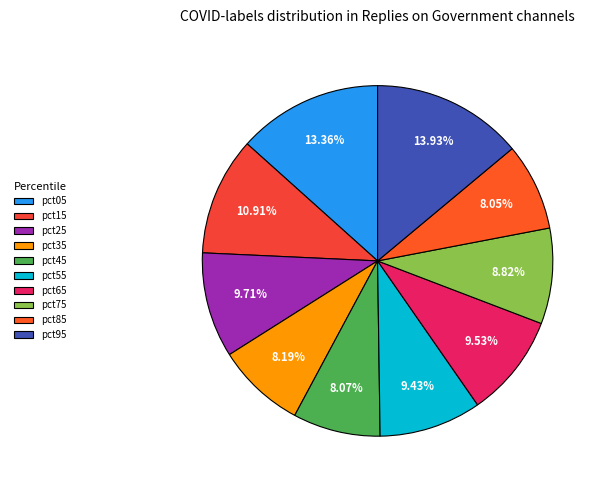

To the nearest percent, what is the combined percentage of pct75 and pct05?

22%